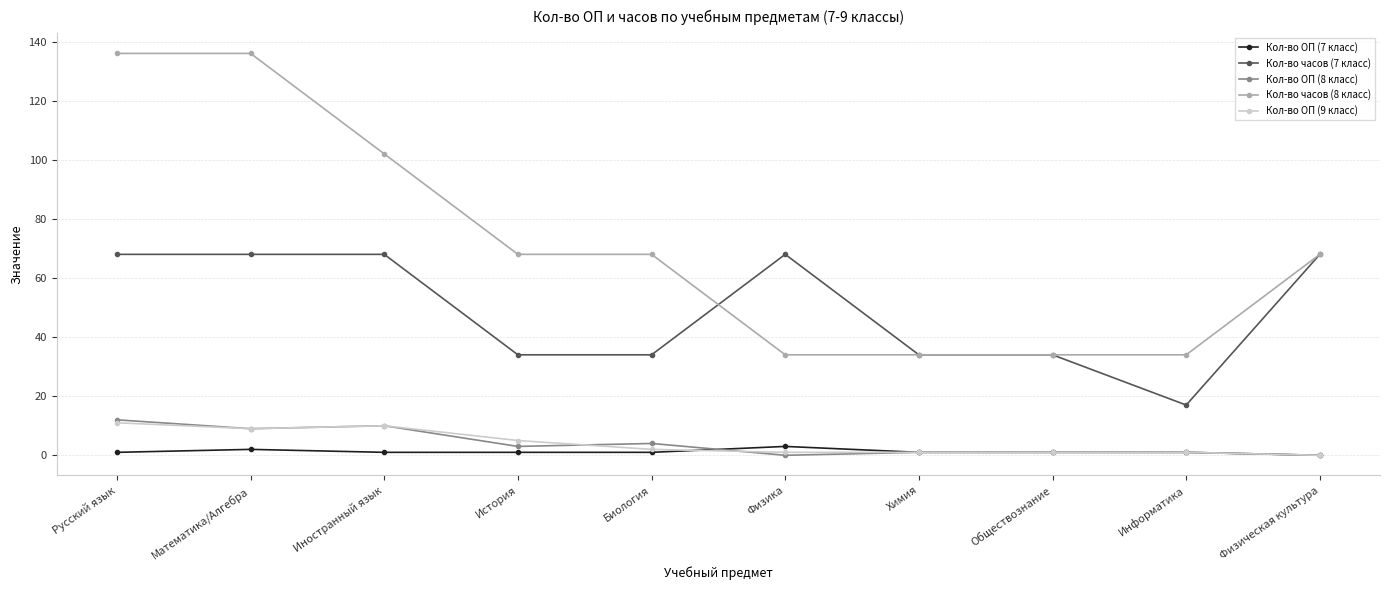

Does the chart have visible grid lines?

Yes